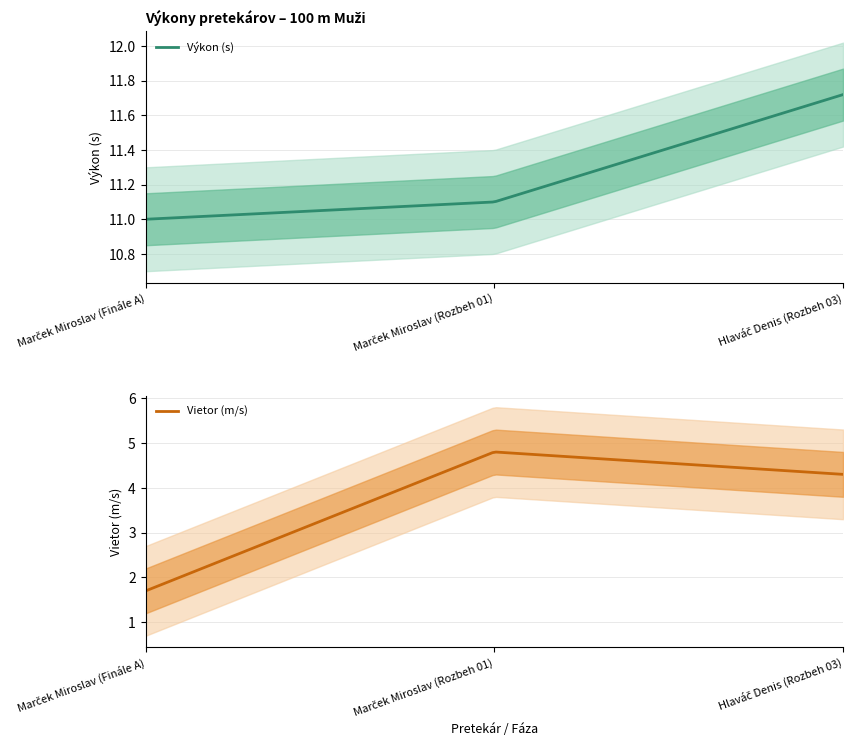

The Vietor series shows 4.3 at Hlaváč Denis (Rozbeh 03). True or false?

True